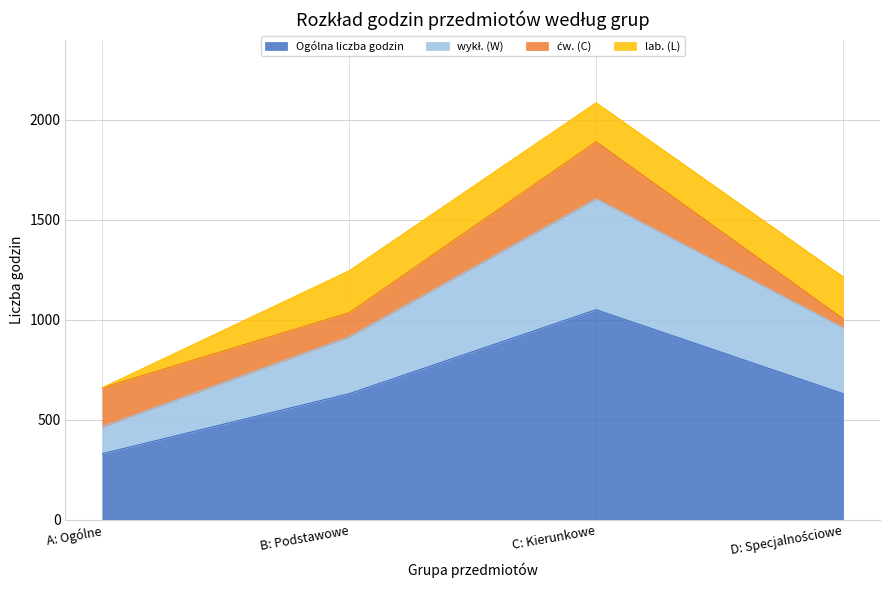

At which category is the sum across all series the highest?

C: Kierunkowe